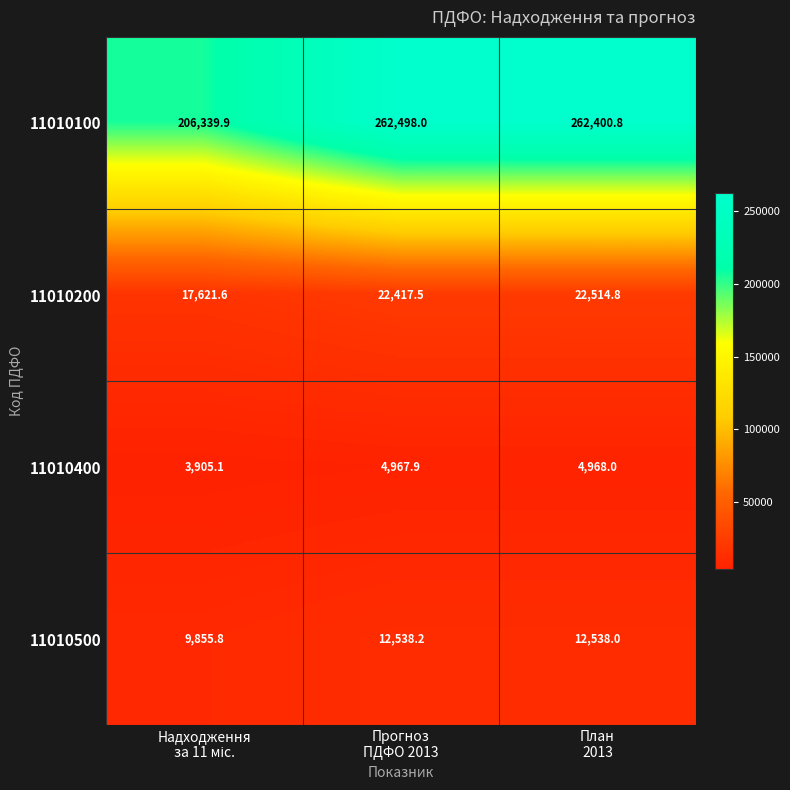

Which series has the largest total across all categories?

11010100